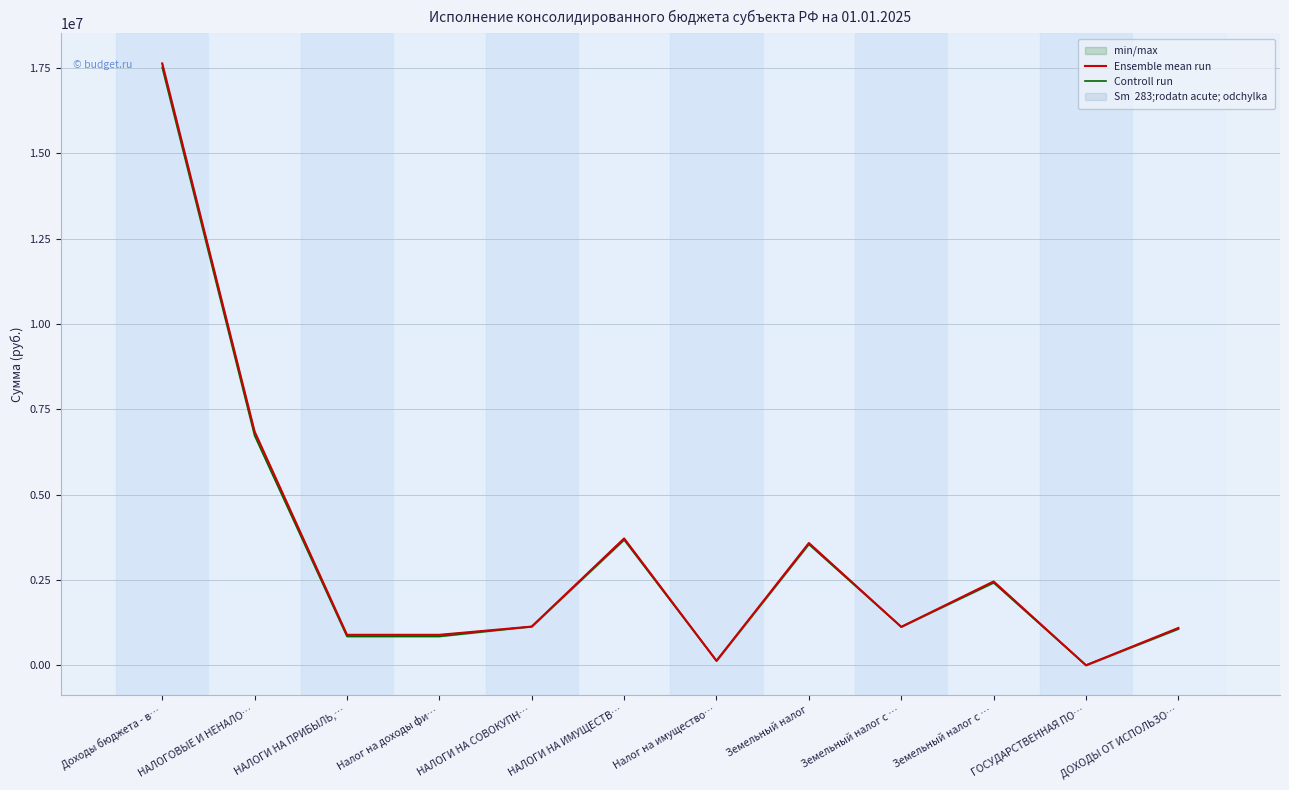

True or false: Ensemble mean run has more than 0 points higher than both neighbors.

True